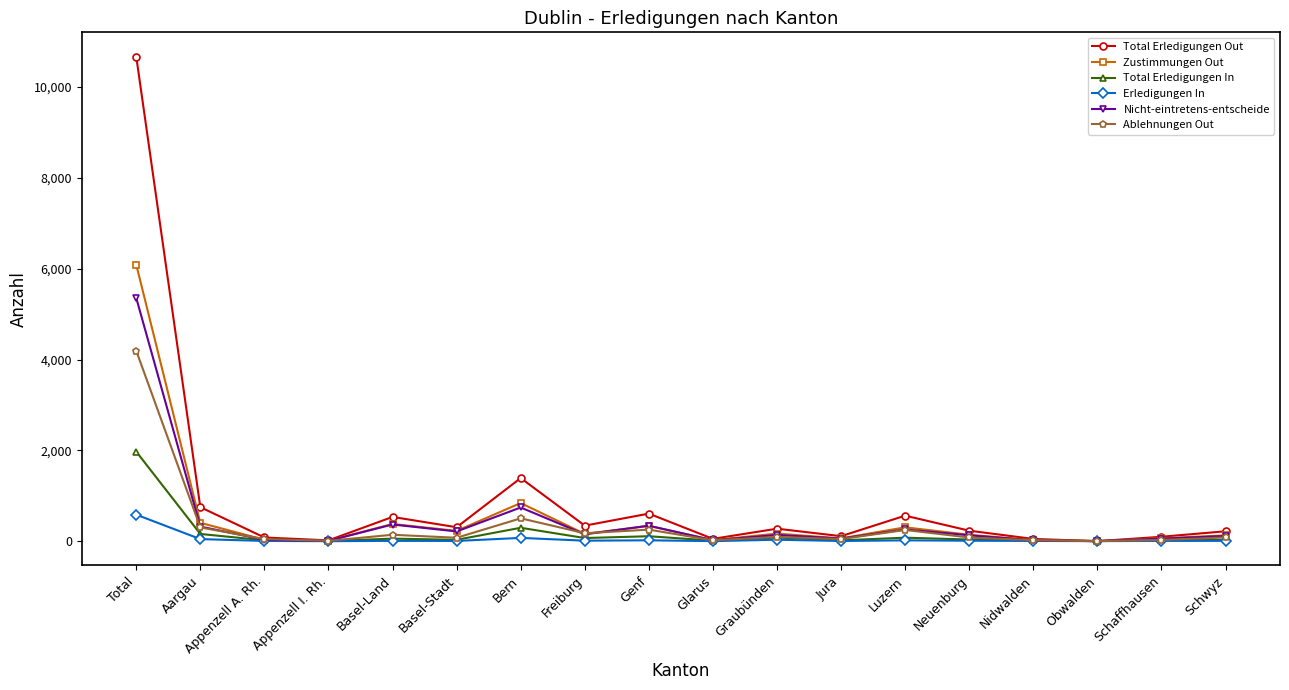

What are all the series names shown in the legend?

Total Erledigungen Out, Zustimmungen Out, Total Erledigungen In, Erledigungen In, Nicht-eintretens-entscheide, Ablehnungen Out